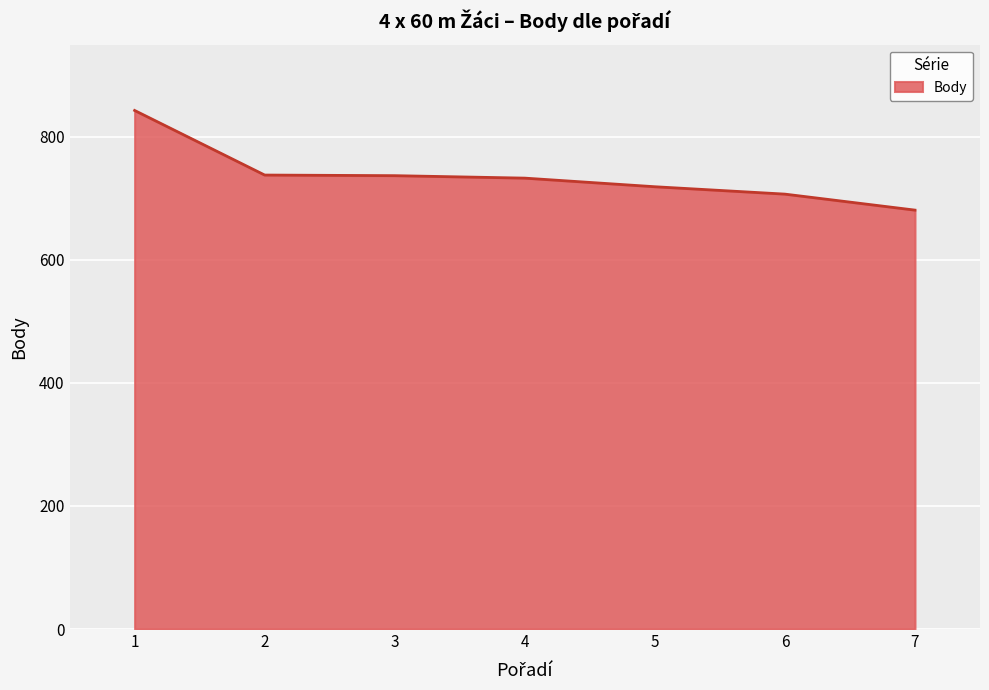

Is it true that the value at 1 is 843?

True